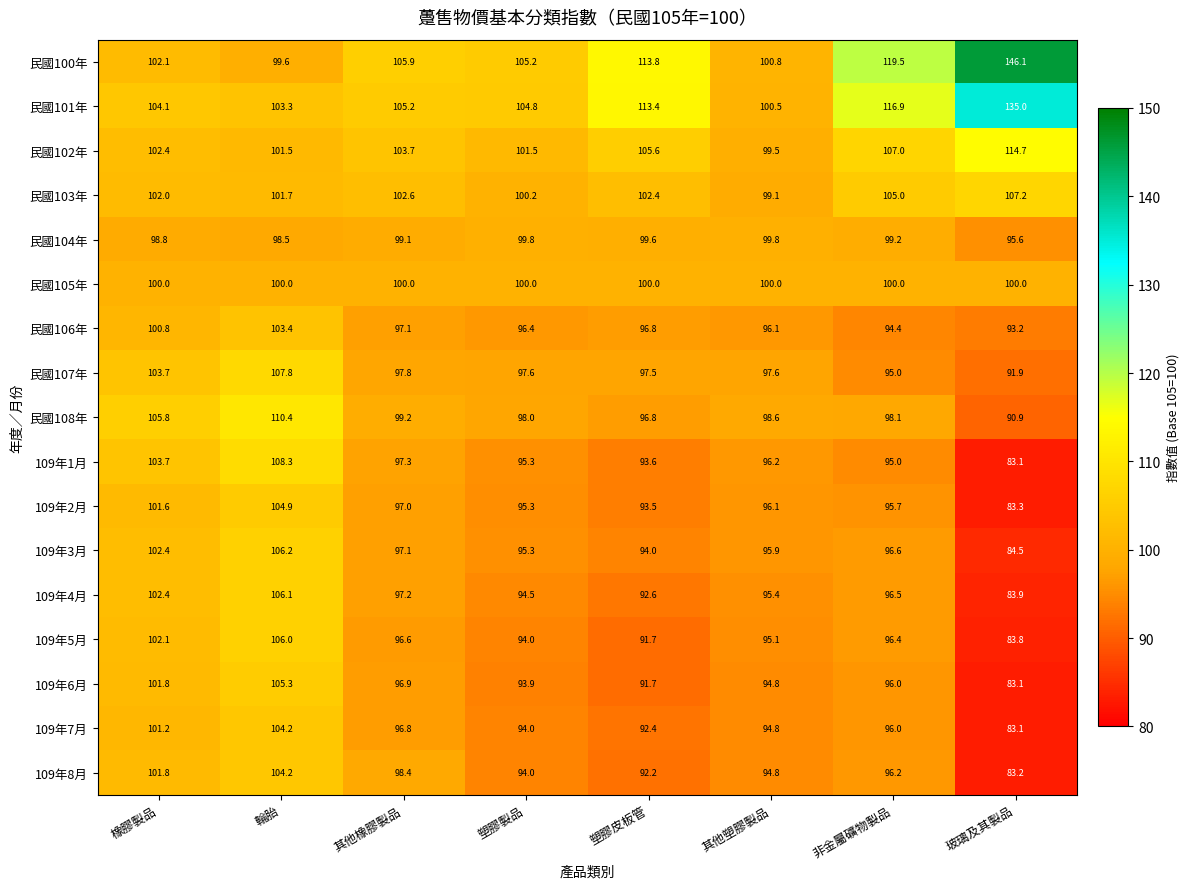

Which series has the largest range (max minus min)?

民國100年